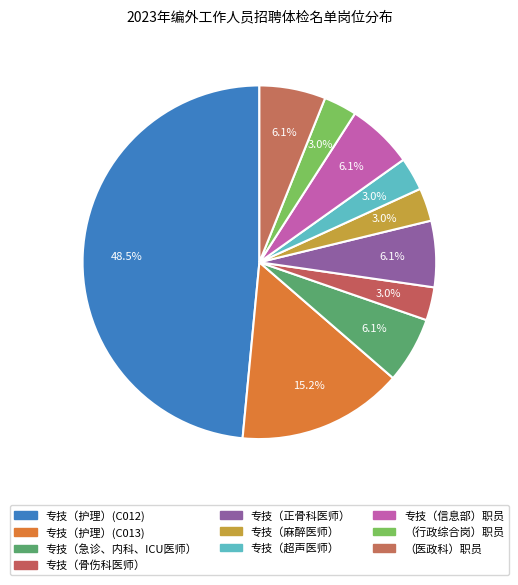

Which category has the smallest portion of the pie?

专技（骨伤科医师）